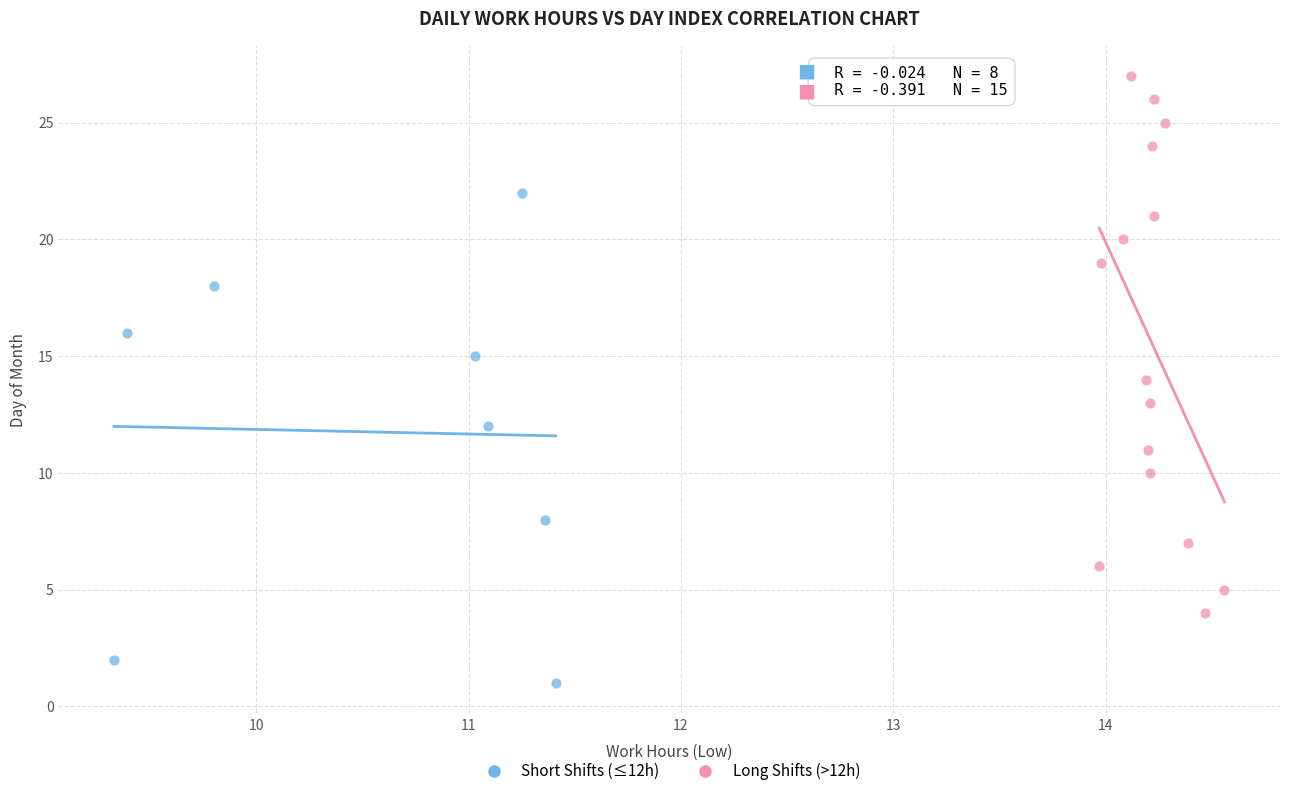

Which series reaches the maximum Y coordinate?

Long Shifts (>12h)